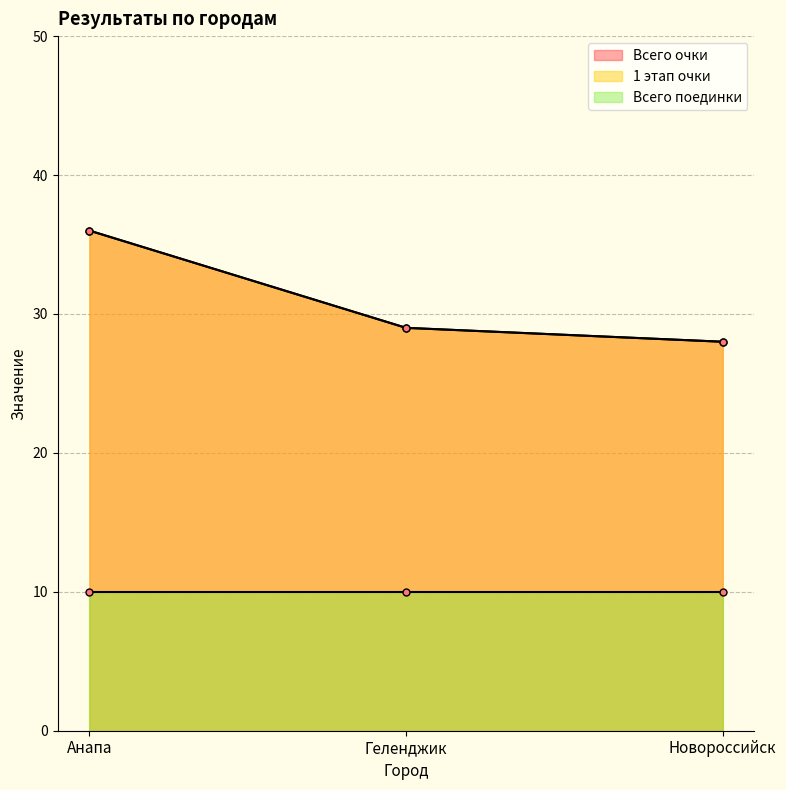

At which category does the chart reach its minimum across all series?

Новороссийск